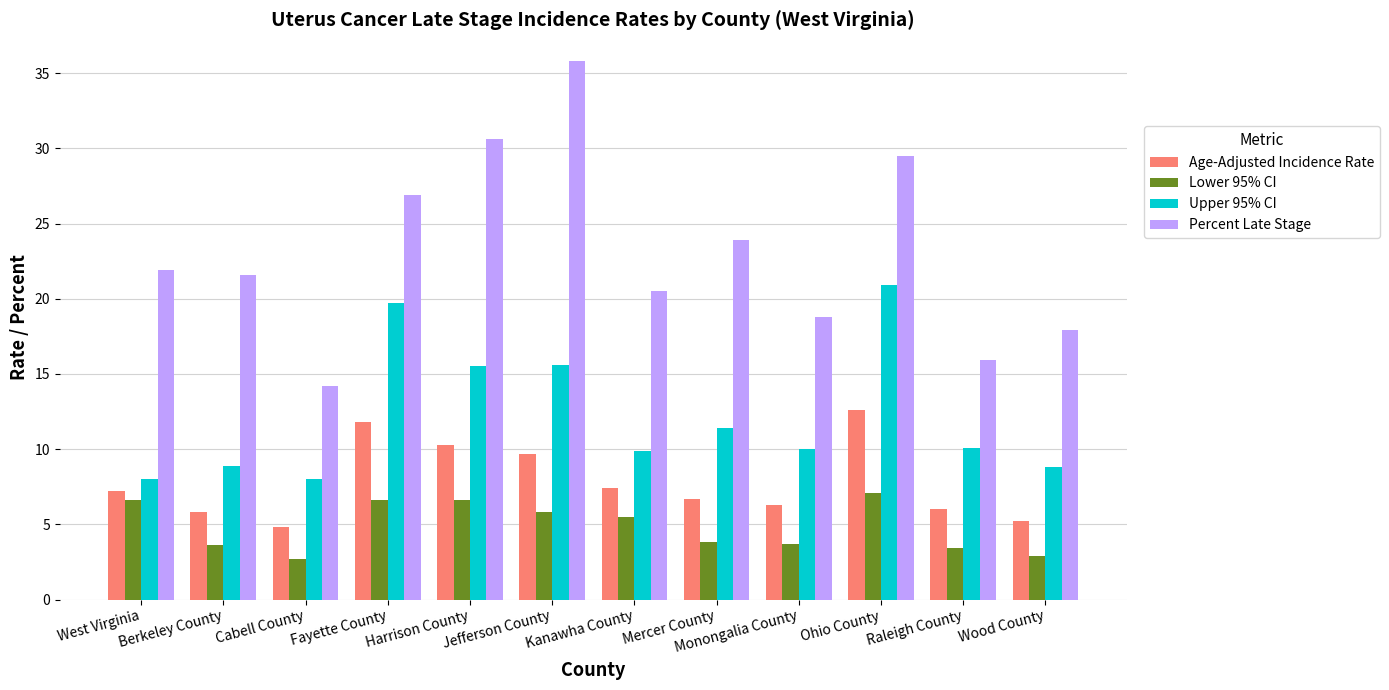

How many groups of bars are there?

12